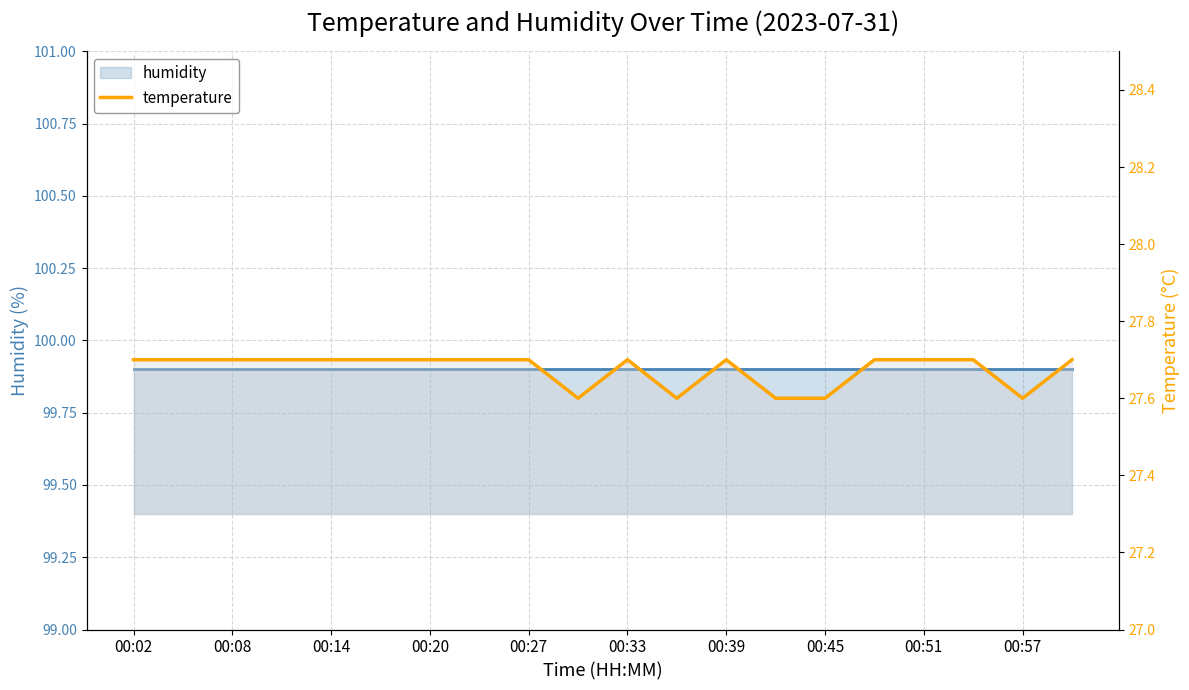

What is the sum of all values?

553.5